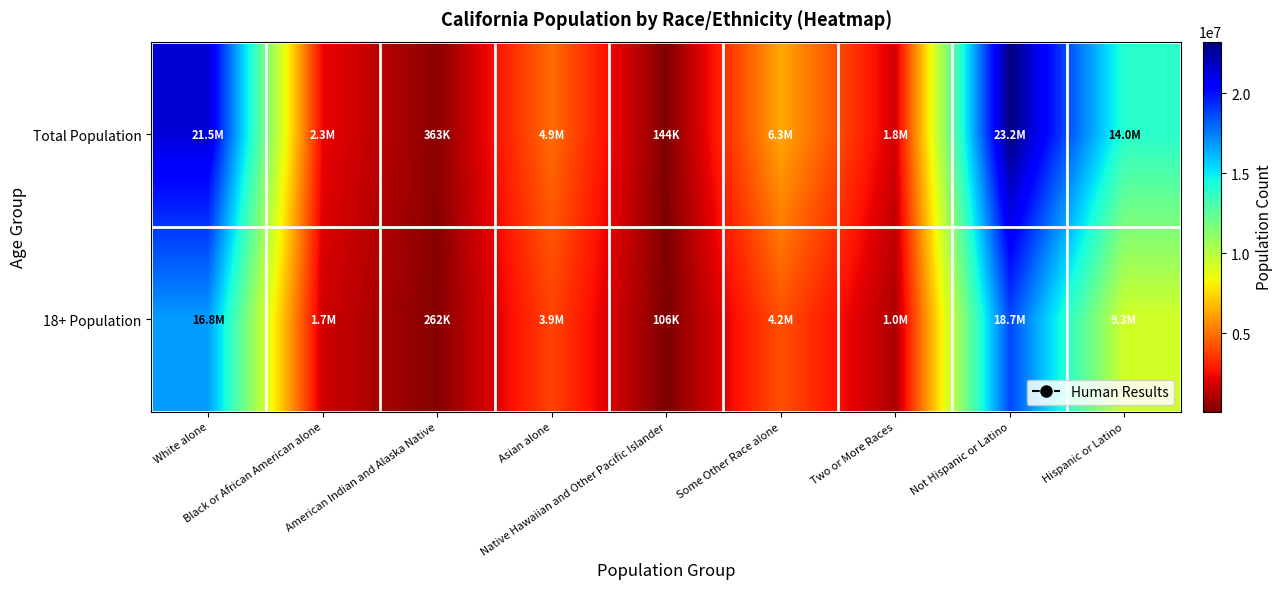

What is the difference between the highest and lowest values at Native Hawaiian and Other Pacific Islander?

38449